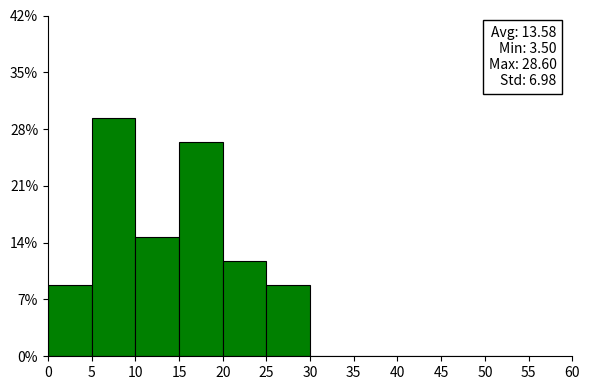

Over which range of the x-axis is the bar tallest?

5 to 10